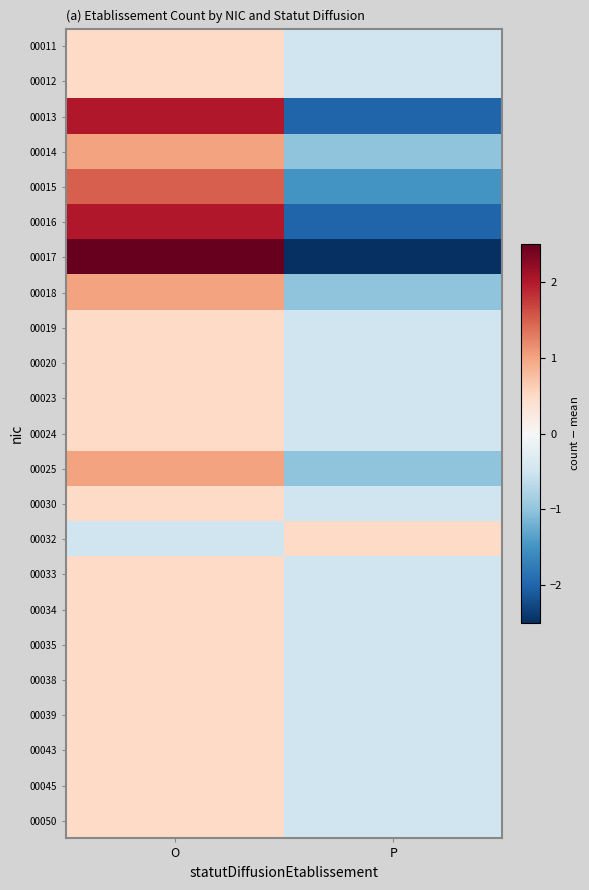

Rank the series by their maximum value, from highest to lowest.

00017, 00013, 00016, 00015, 00014, 00018, 00025, 00011, 00012, 00019, 00020, 00023, 00024, 00030, 00032, 00033, 00034, 00035, 00038, 00039, 00043, 00045, 00050